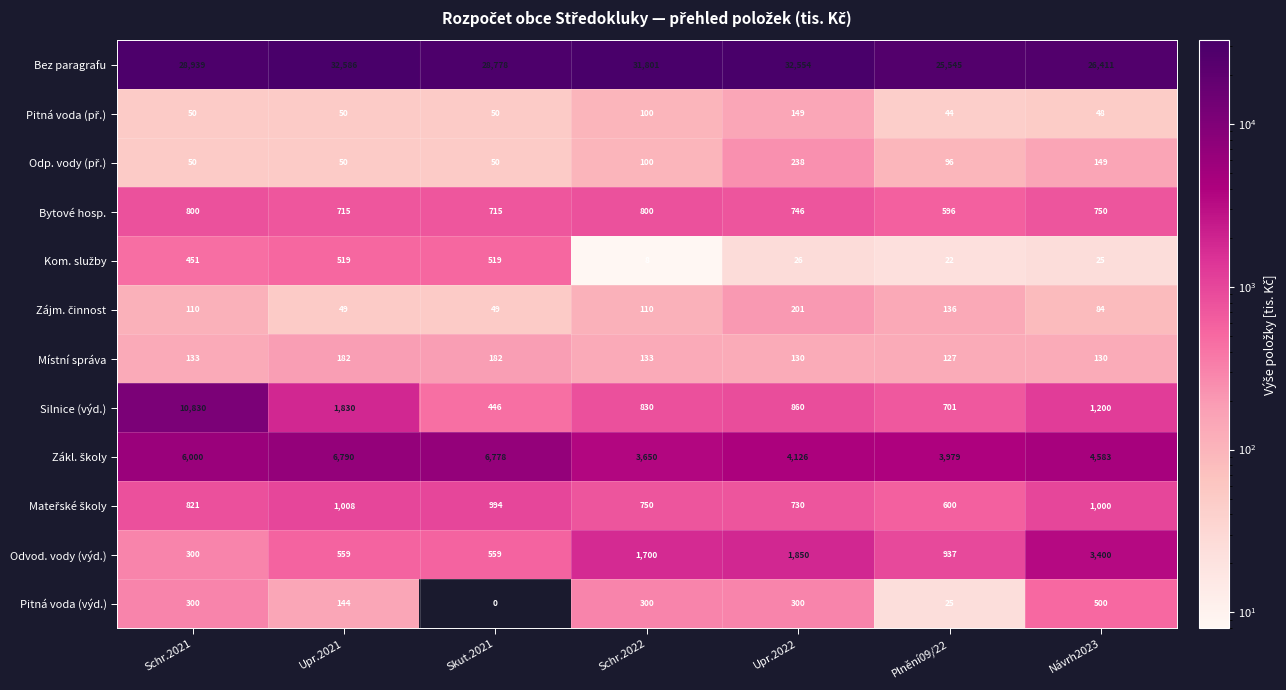

The value of Odvod. vody (výd.) at Skut.2021 is 559. True or false?

True